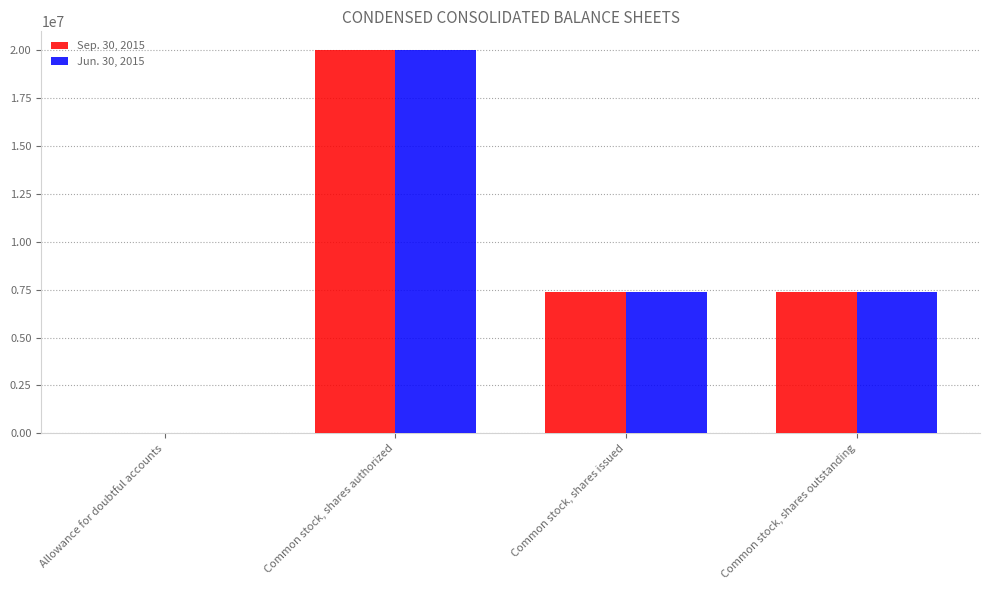

What is the maximum value shown in the chart?

20000000